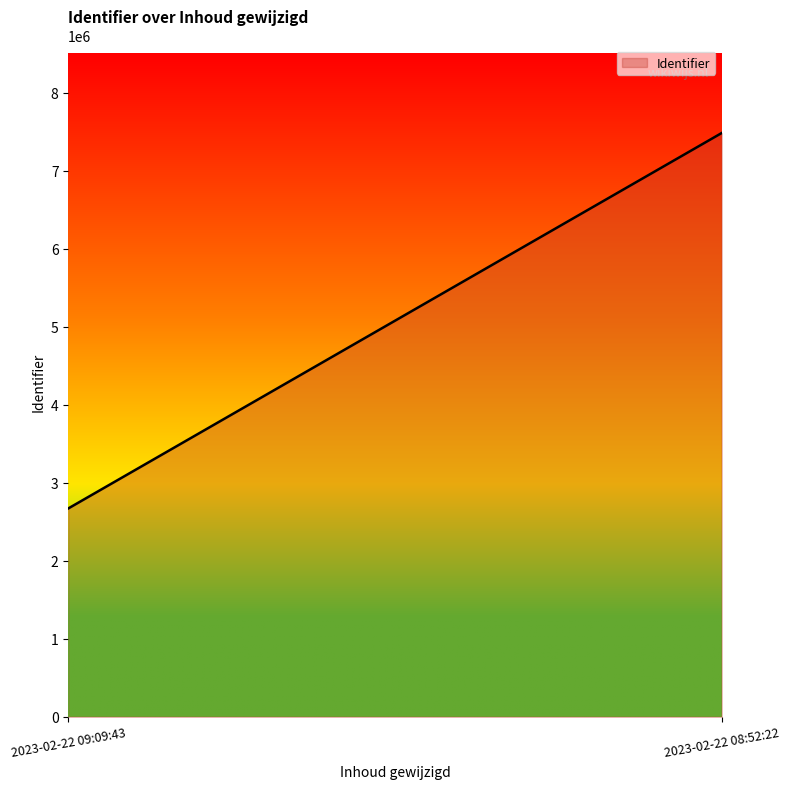

What is the minimum value shown in the chart?

2669240.0